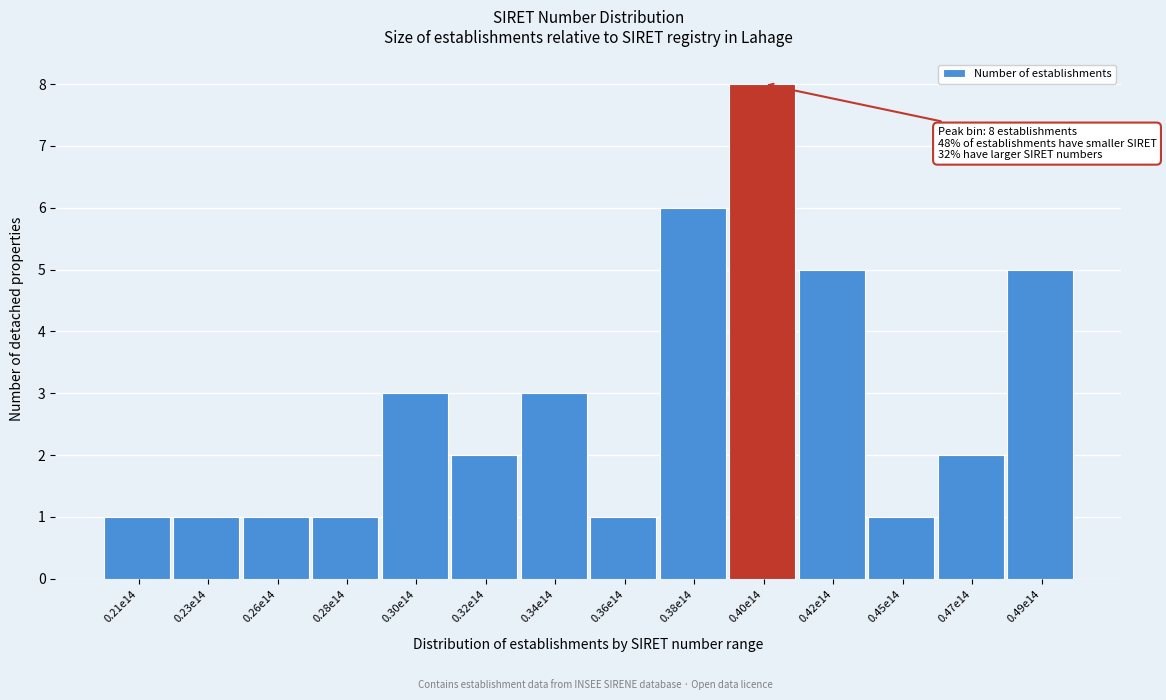

Reading left to right, extract all data points from this chart.

0.21e14=1	0.23e14=1	0.26e14=1	0.28e14=1	0.30e14=3	0.32e14=2	0.34e14=3	0.36e14=1	0.38e14=6	0.40e14=8	0.42e14=5	0.45e14=1	0.47e14=2	0.49e14=5